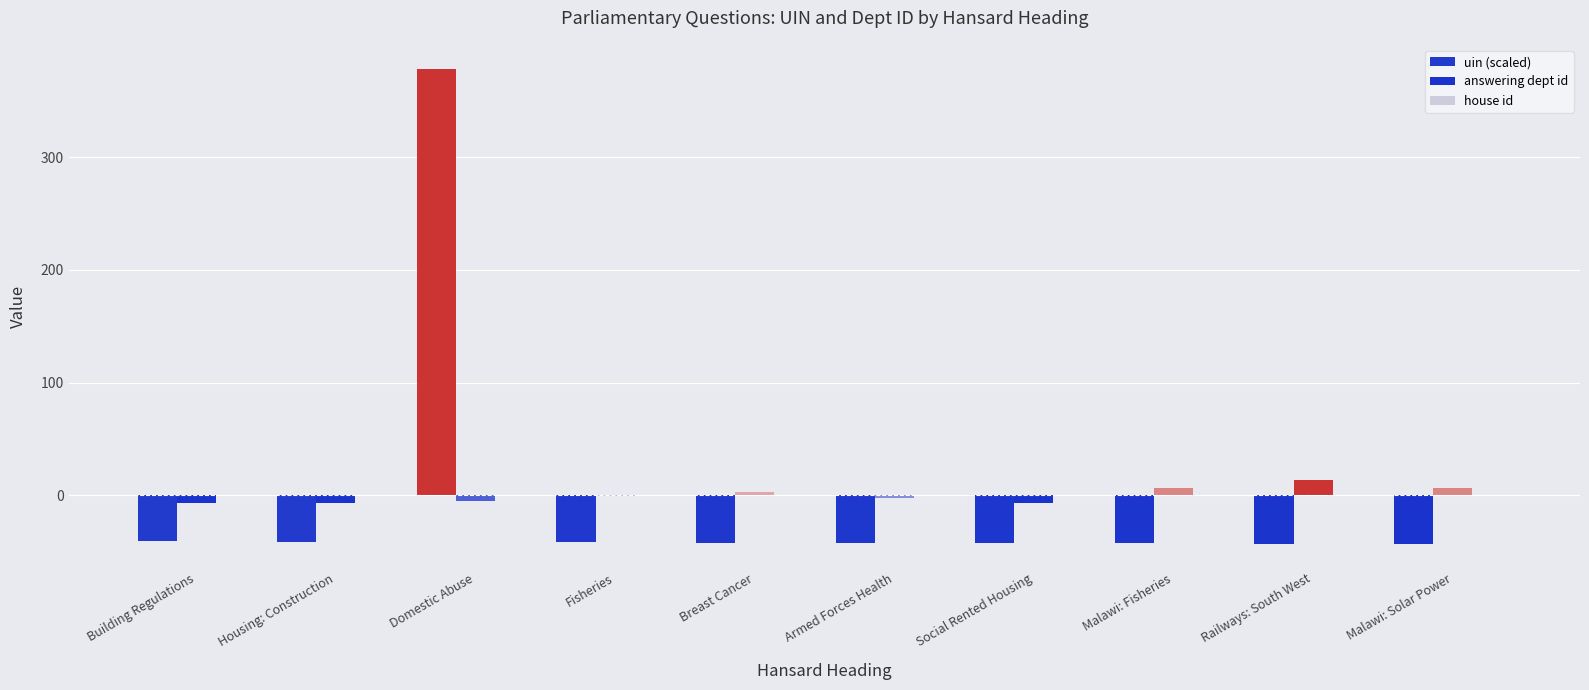

Are the bars grouped side by side (vs. stacked)?

Yes